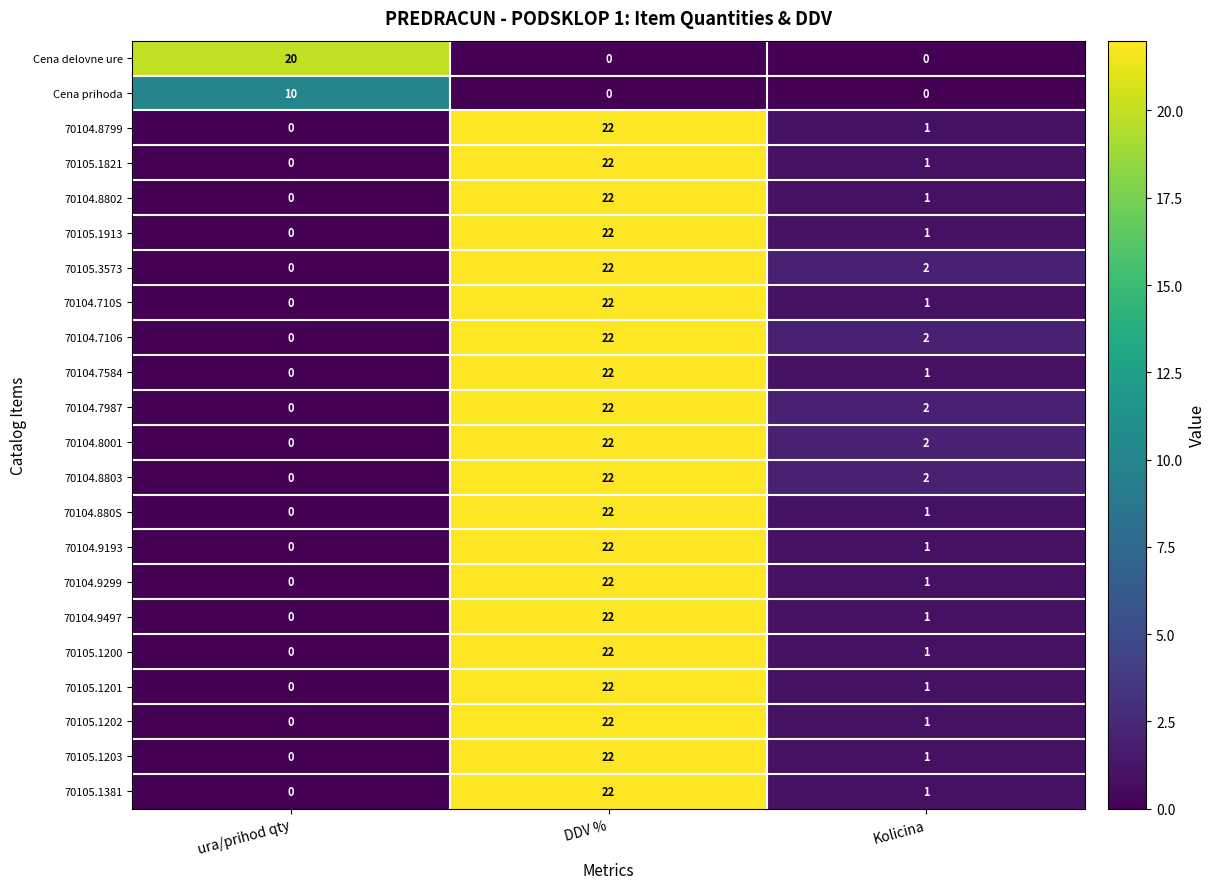

Rank the series by their maximum value, from lowest to highest.

Cena prihoda, Cena delovne ure, 70104.8799, 70105.1821, 70104.8802, 70105.1913, 70105.3573, 70104.710S, 70104.7106, 70104.7584, 70104.7987, 70104.8001, 70104.8803, 70104.880S, 70104.9193, 70104.9299, 70104.9497, 70105.1200, 70105.1201, 70105.1202, 70105.1203, 70105.1381